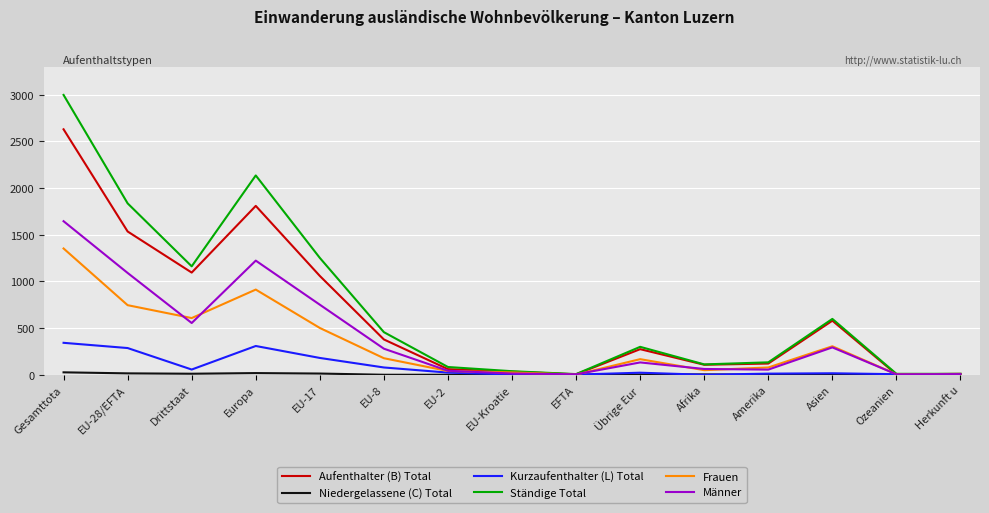

Is the value of Aufenthalter (B) Total at Gesamttota greater than the value of Kurzaufenthalter (L) Total at Ozeanien?

Yes